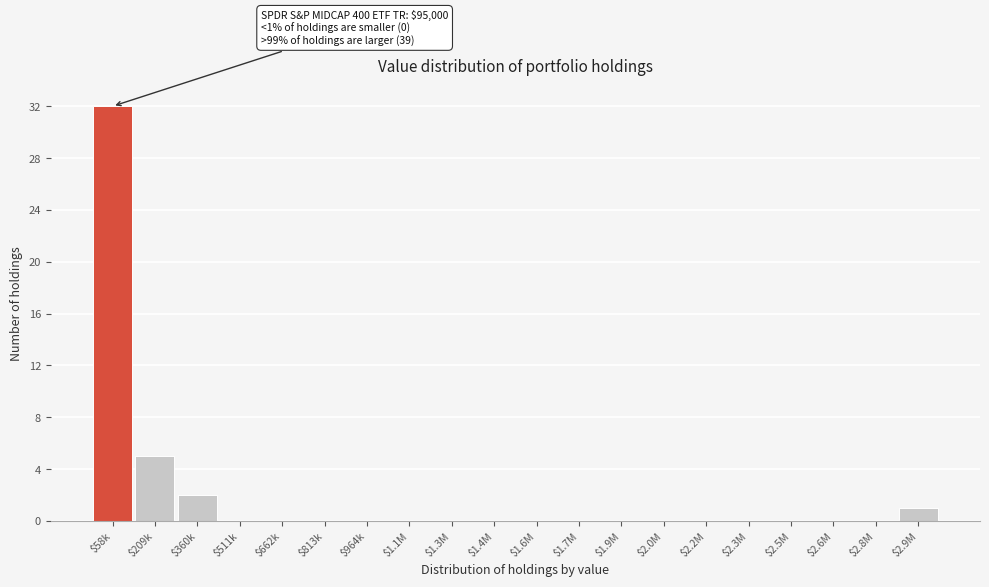

What is the sum of all values?

40